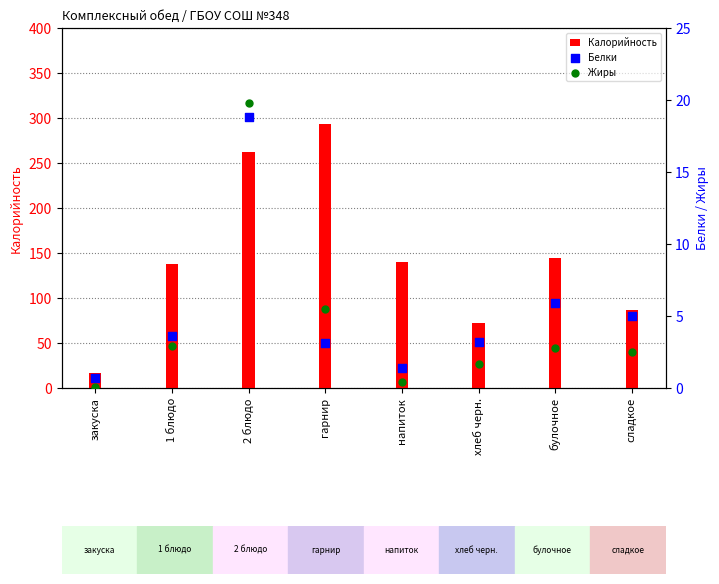

Which series has the largest Y range (max minus min)?

Калорийность